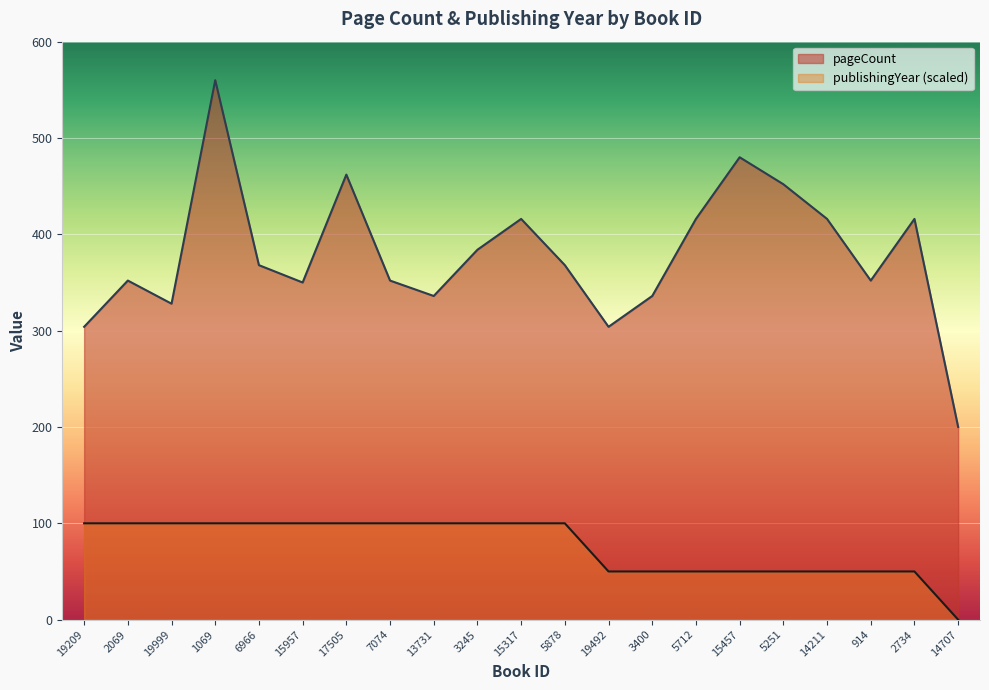

What is the sum of the pageCount values at 19209 and 14707?

504